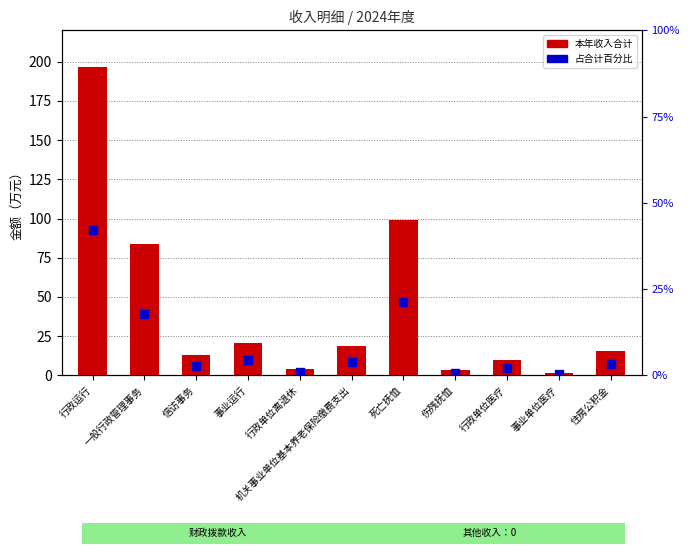

What are all the series names shown in the legend?

本年收入合计, 占合计百分比